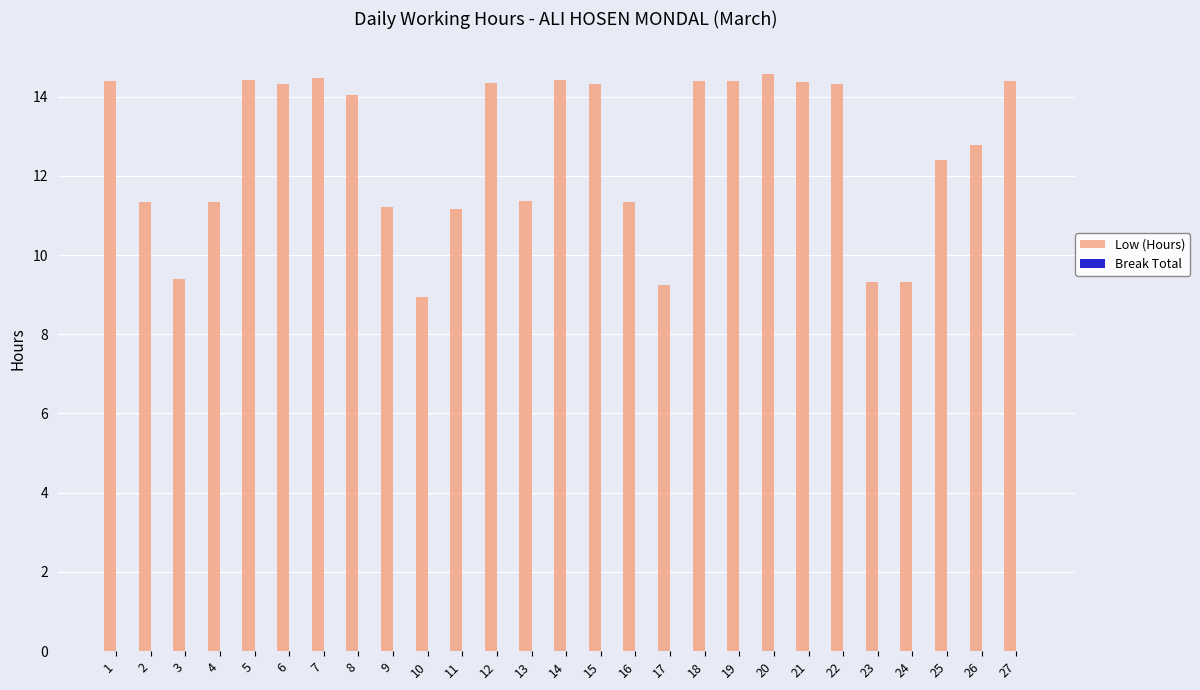

How many values are below 14?

13